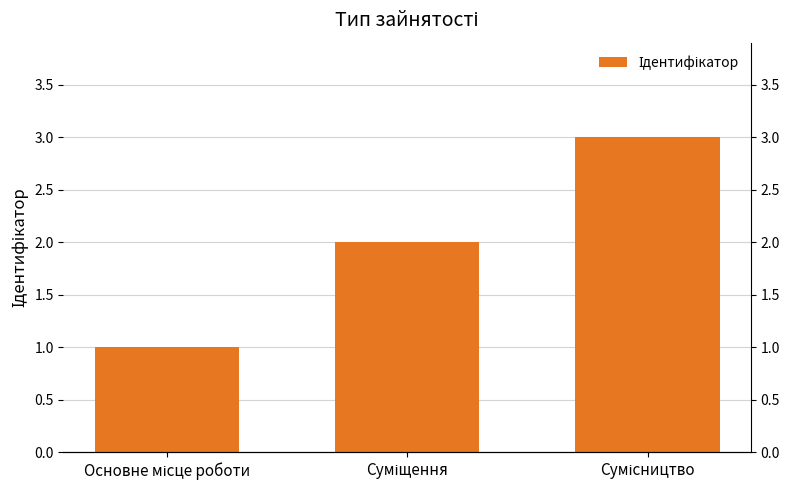

True or false: the data shows 1 at Основне місце роботи.

True